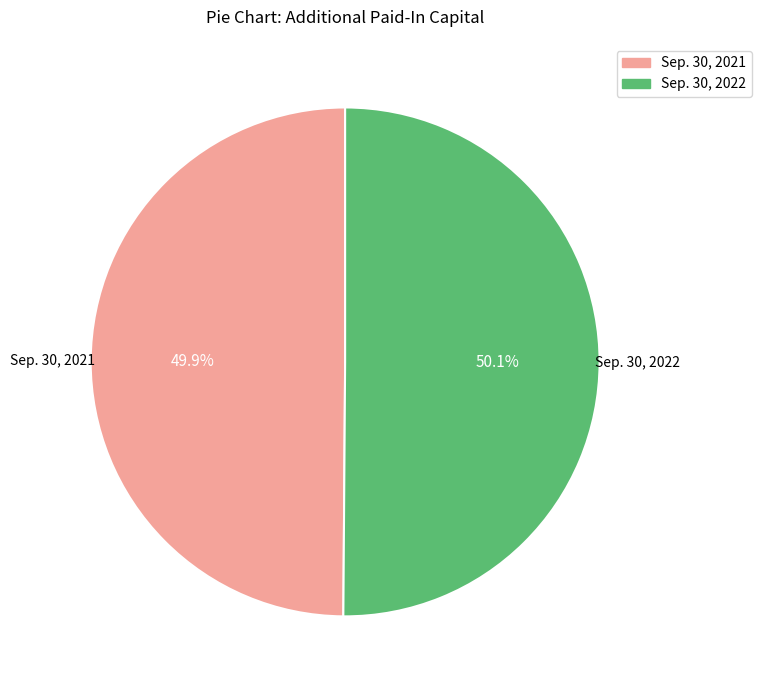

Do Sep. 30, 2021 and Sep. 30, 2022 together represent more than half of the pie?

Yes